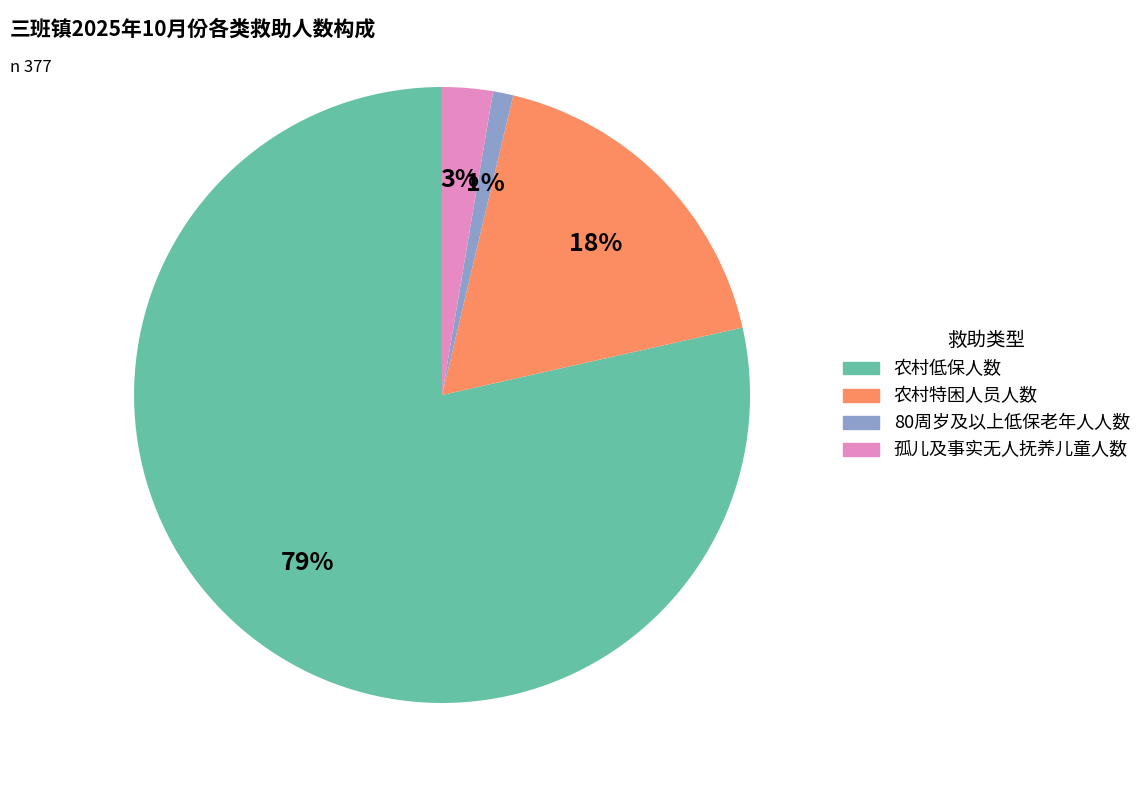

Is there a majority slice in this chart?

Yes